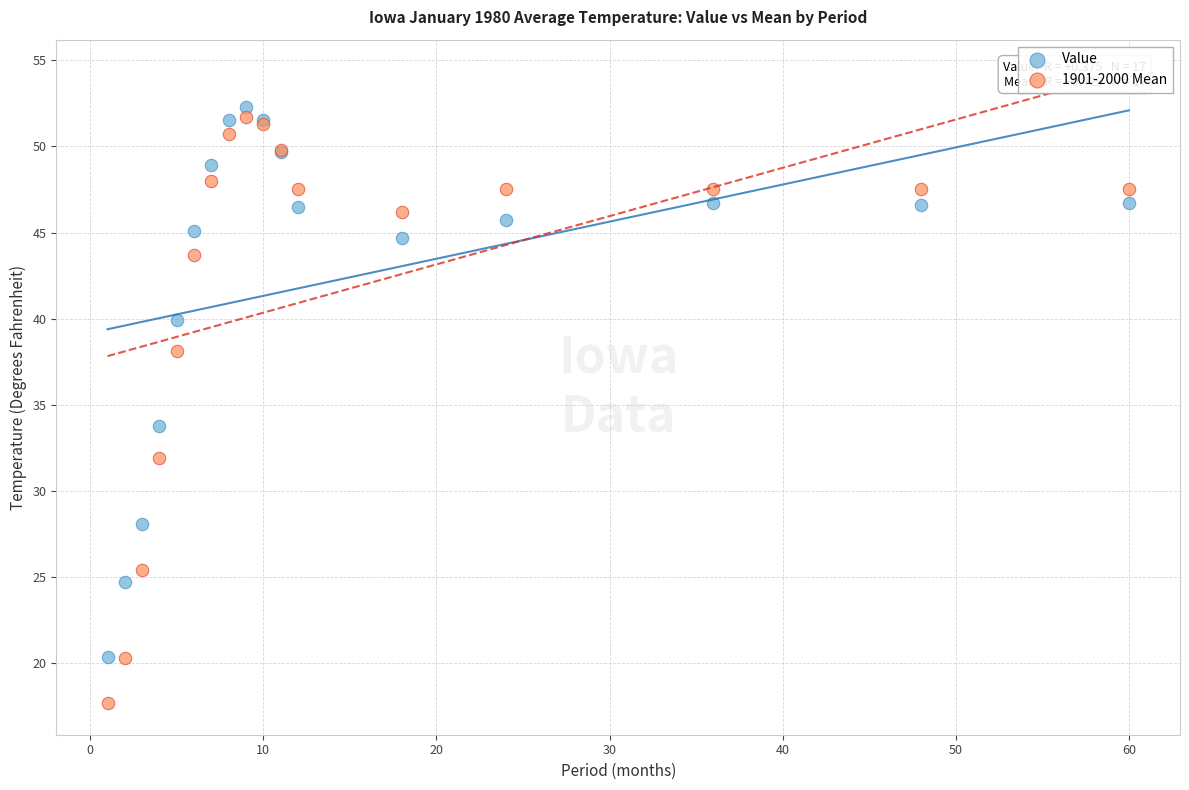

Which series reaches the minimum Y coordinate?

1901-2000 Mean